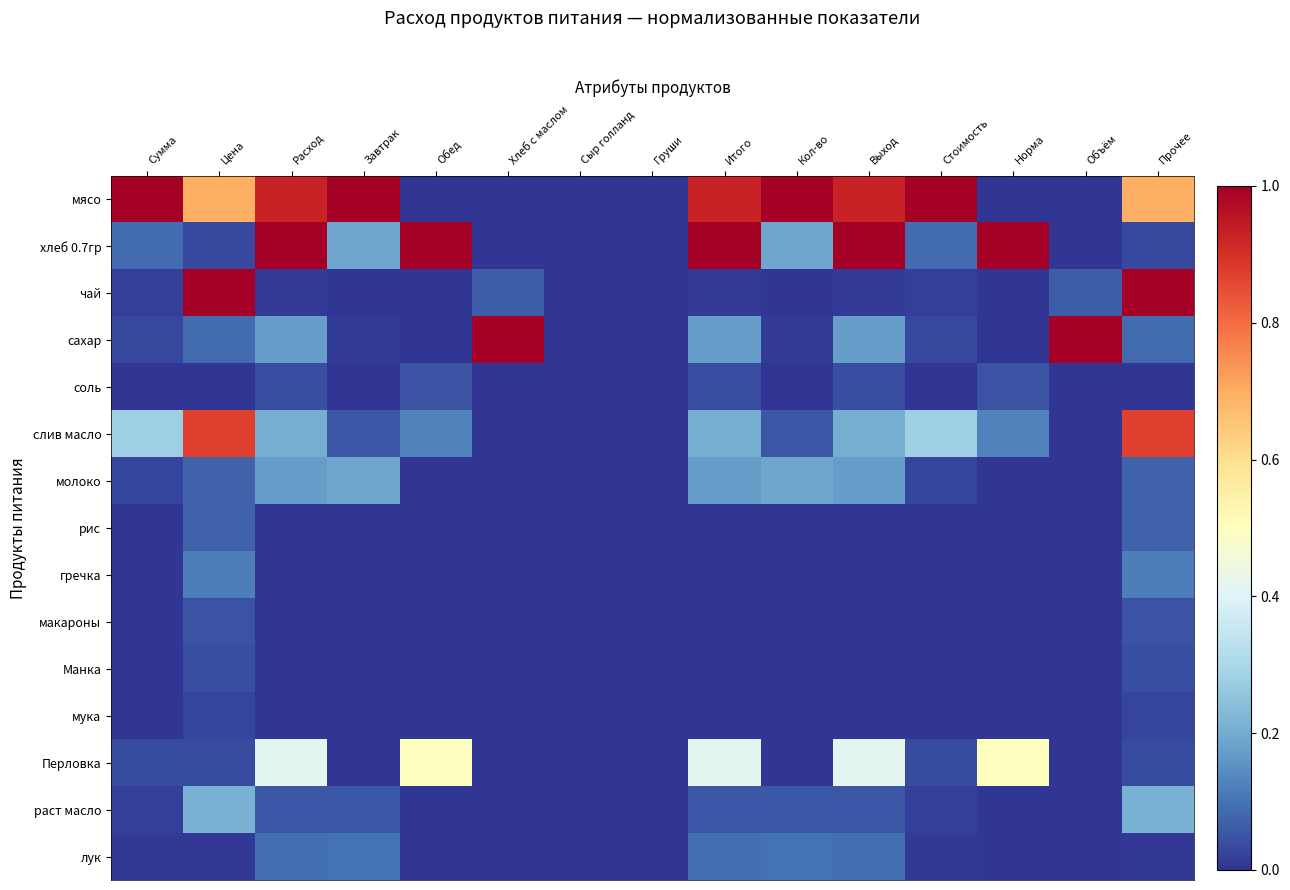

At Объём, list the series in order from smallest to largest.

мясо, хлеб 0.7гр, соль, слив масло, молоко, рис, гречка, макароны, Манка, мука, Перловка, раст масло, лук, чай, сахар